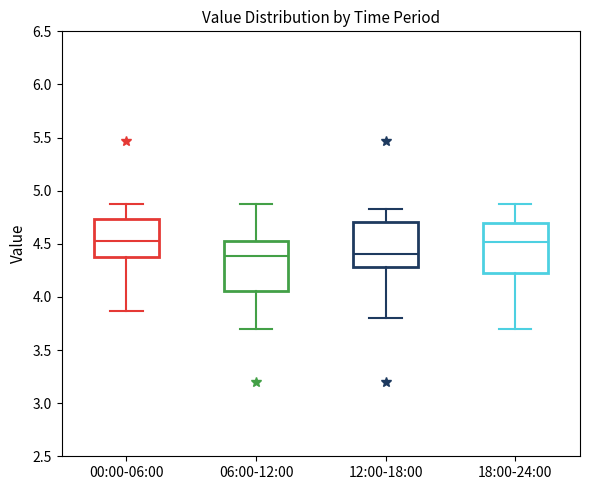

Where does the lower whisker of the box for 18:00-24:00 end on the y-axis? The values are not printed on the chart, so give them approximately, as read against the axis.

3.70